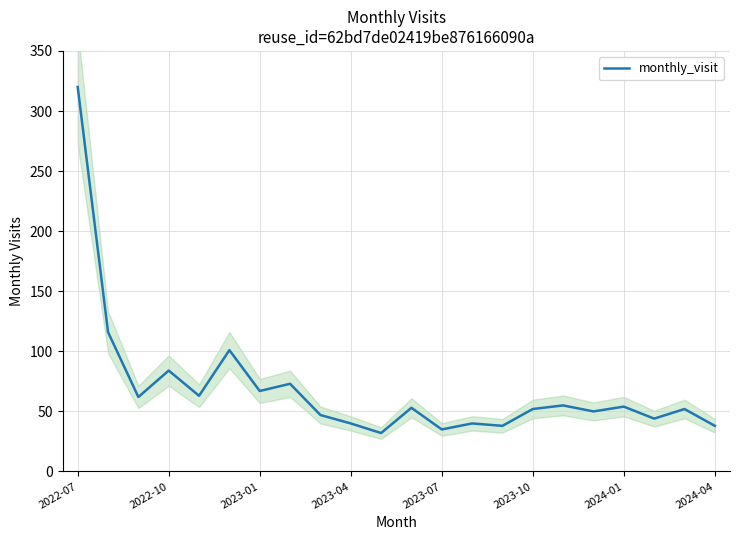

What is the lowest value of the monthly_visit series?

32